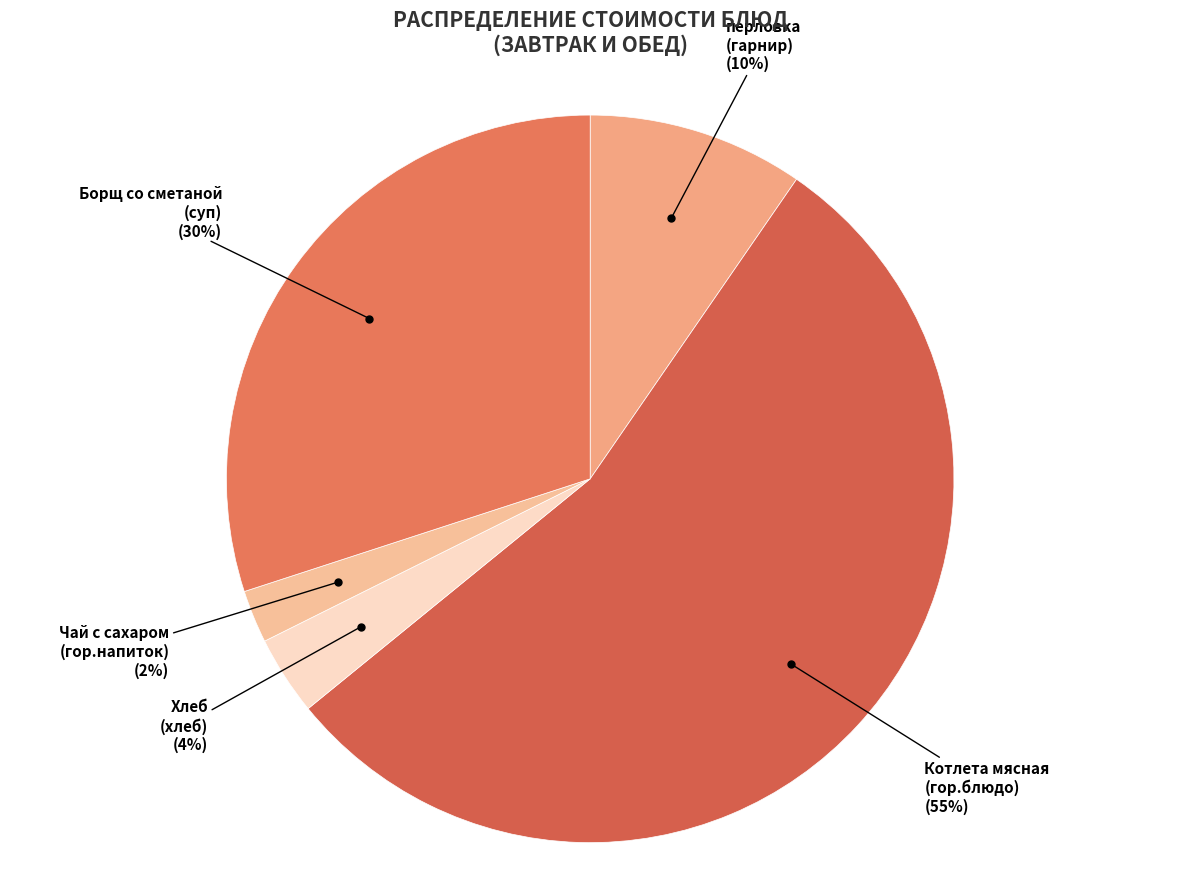

What is the largest slice in the pie chart?

Котлета мясная (гор.блюдо)